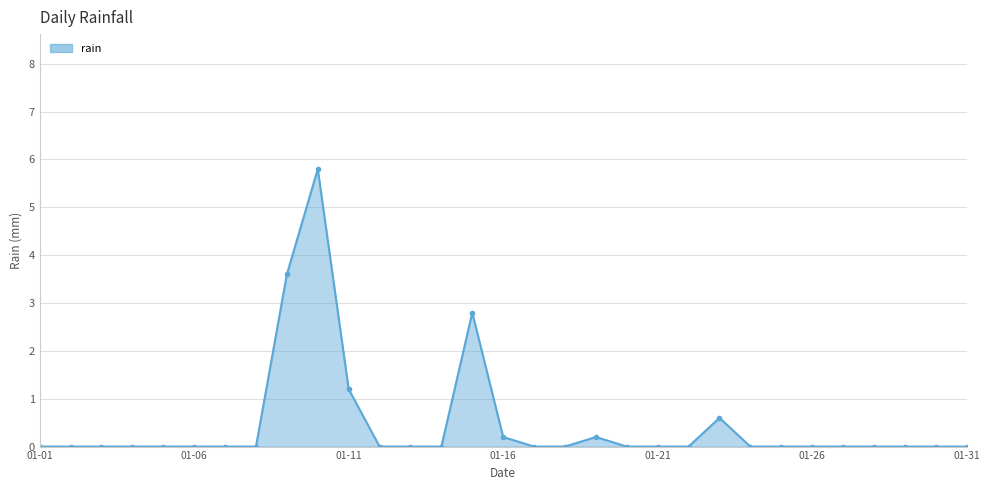

True or false: there are more than 1 points higher than both neighbors.

True